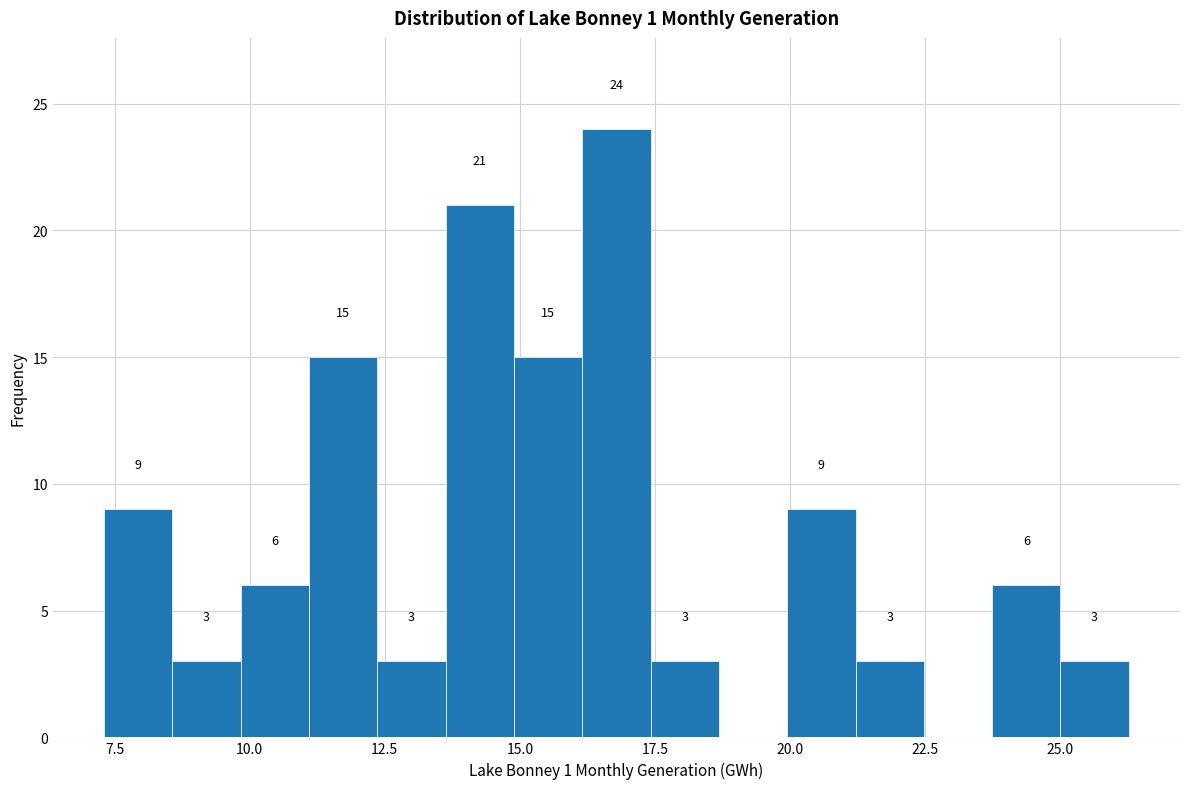

Around what value on the x-axis is the tallest bar? Give the approximate position of its centre, as read against the axis.

17.0